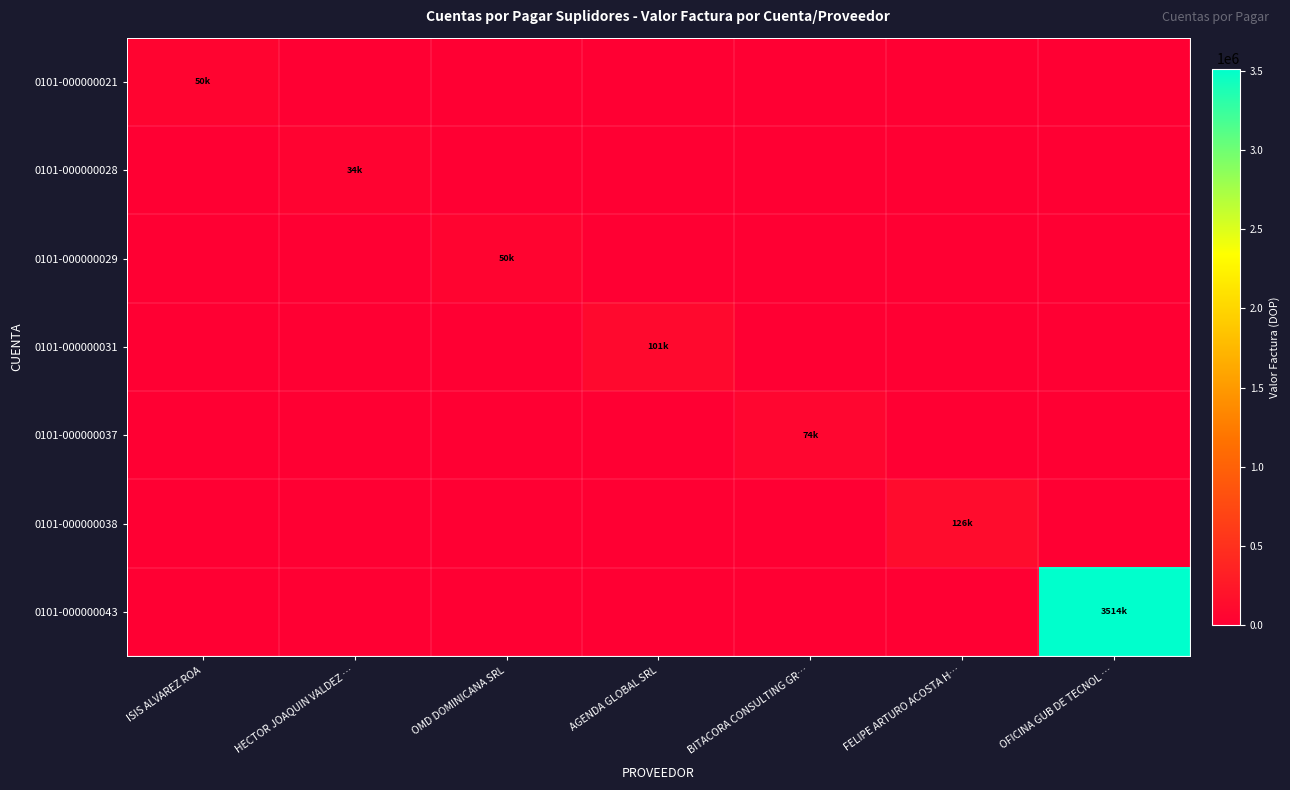

At how many categories does at least one series exceed 3220831?

1